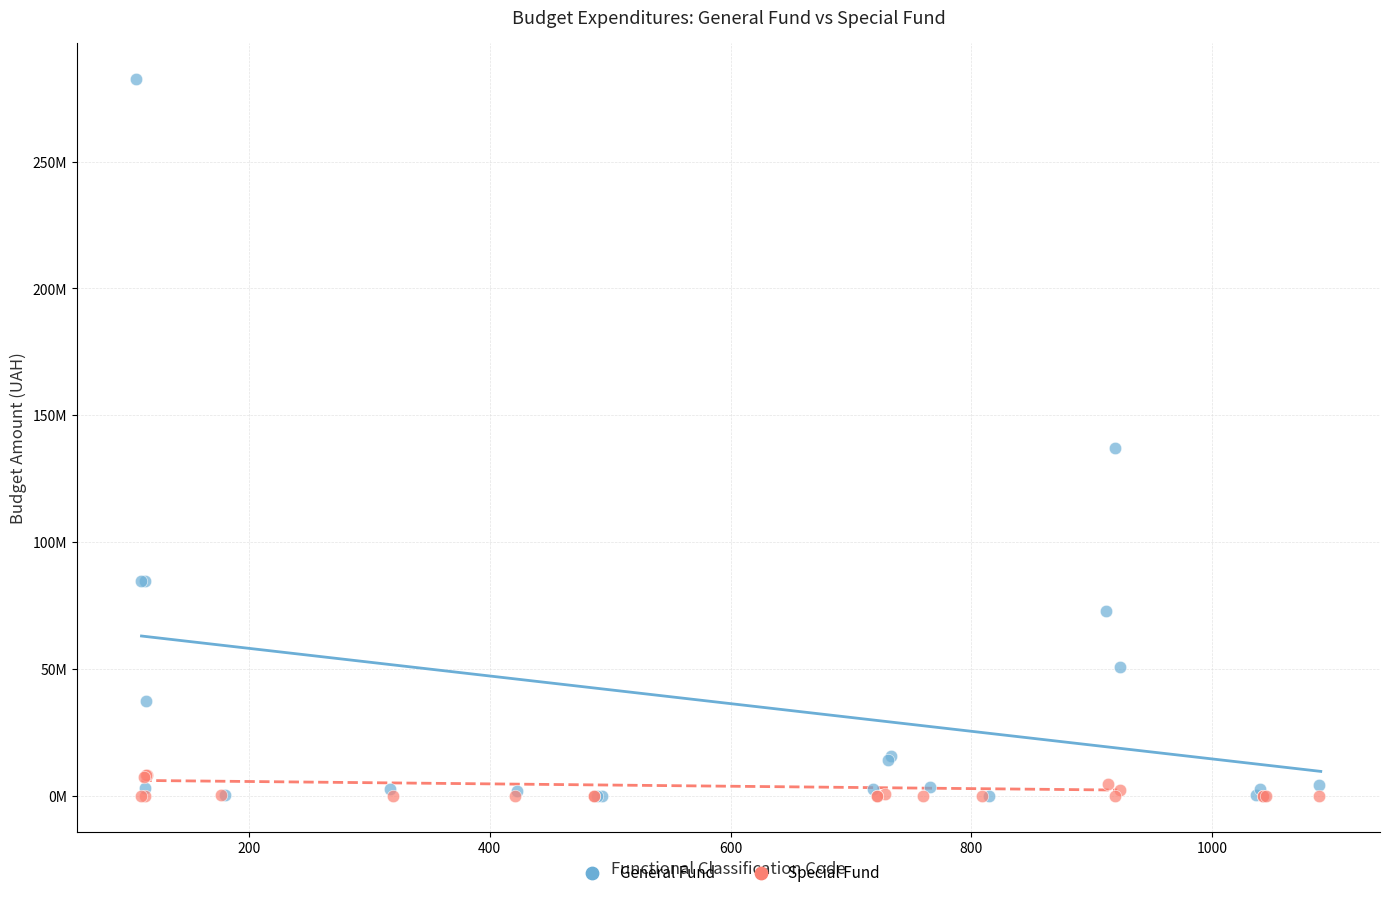

What are all the series names shown in the legend?

General Fund, Special Fund